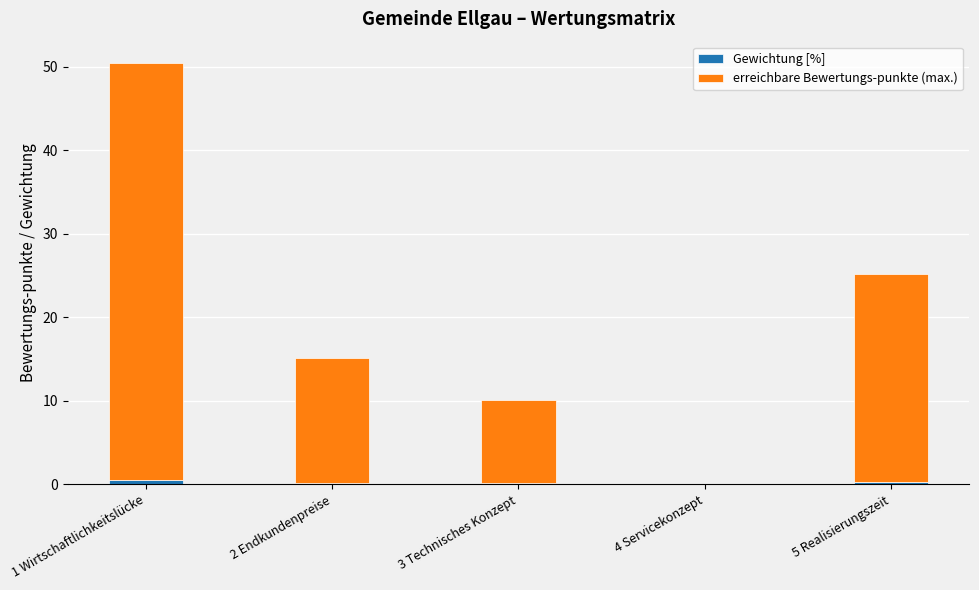

At which category is the sum across all series the highest?

1 Wirtschaftlichkeitslücke